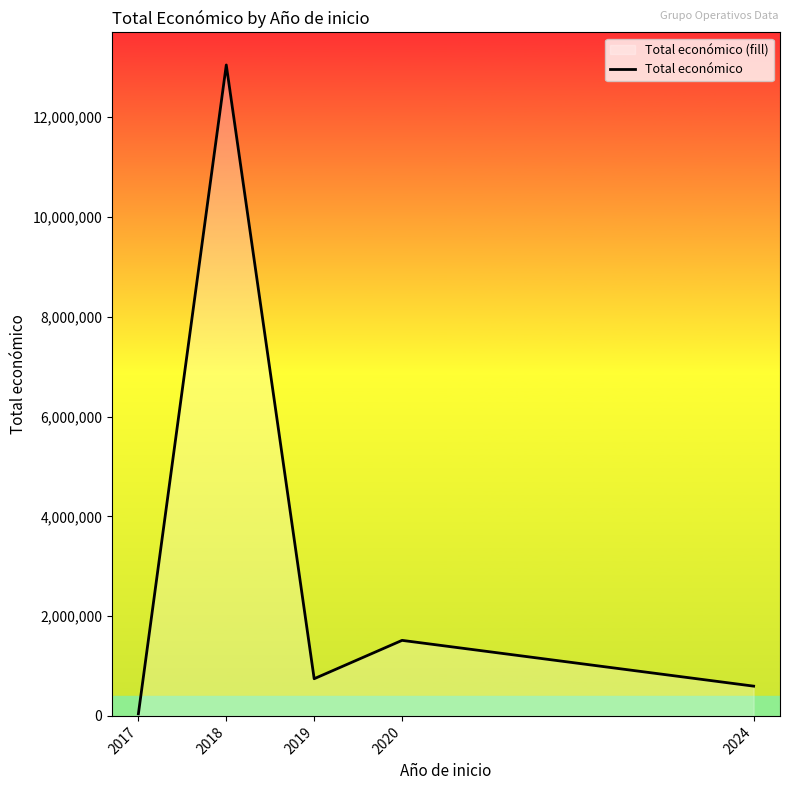

What is the average value?

3188448